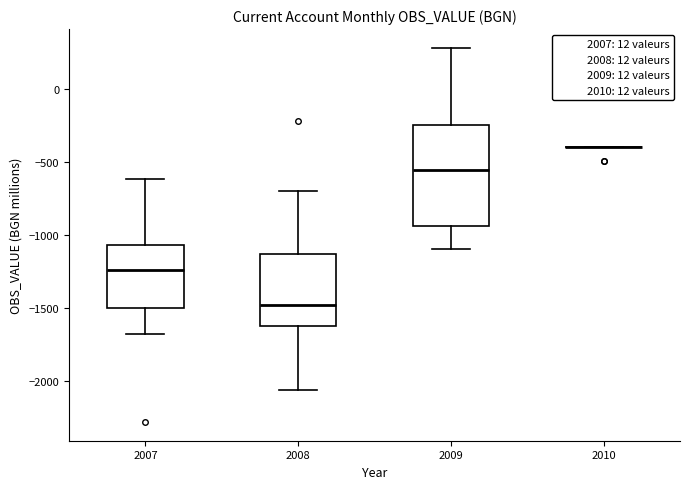

Which box is the tallest, from its lower edge to its upper edge?

2009